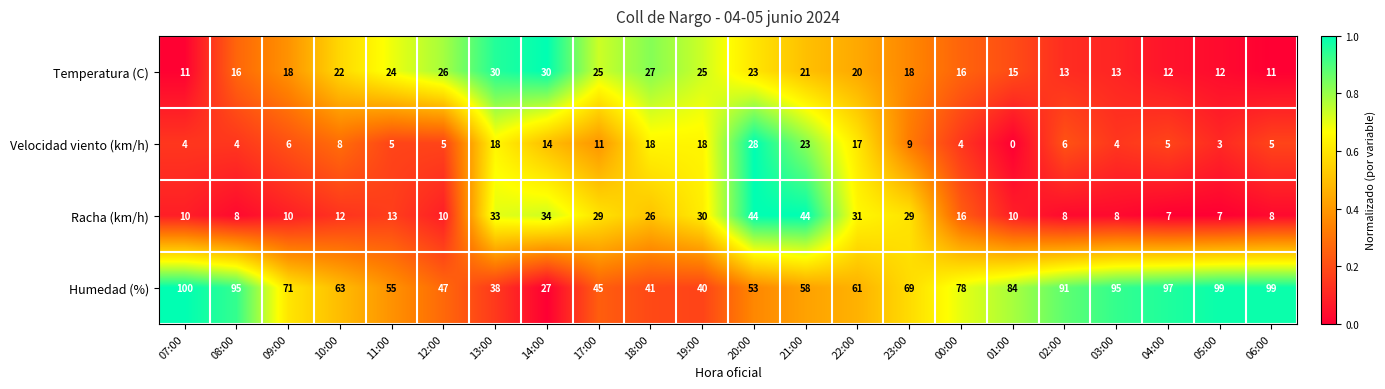

Which category has the highest value across all series?

07:00